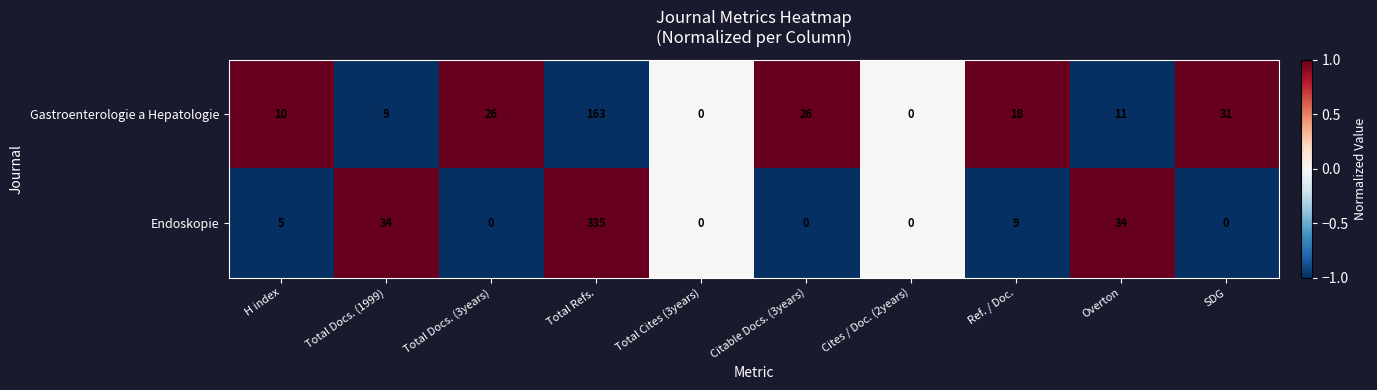

What is the sum of the Gastroenterologie a Hepatologie values at Total Refs. and Total Cites (3years)?

163